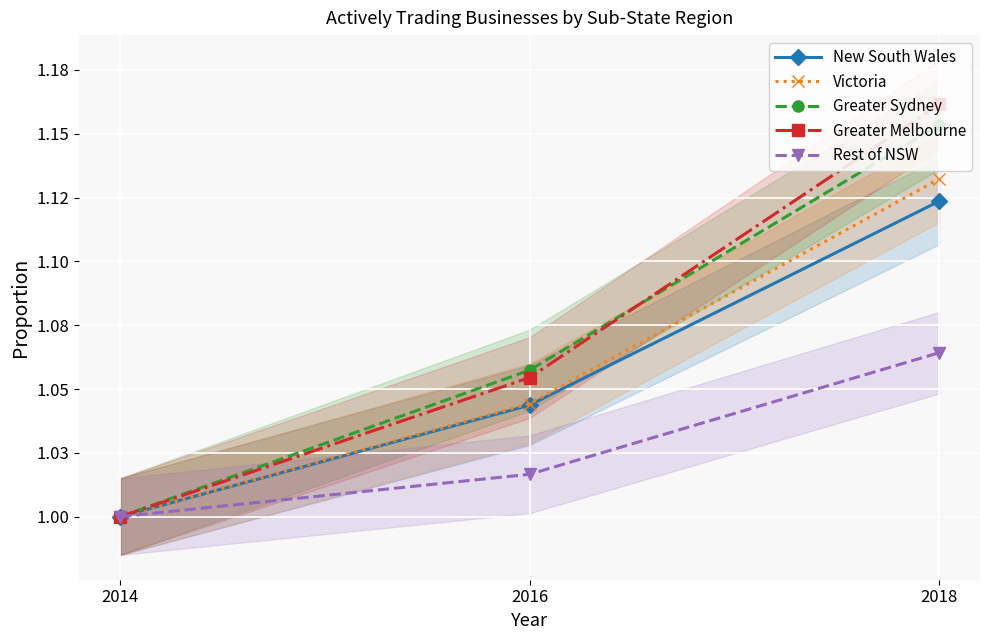

What is the sum of the Victoria values at 2018 and 2016?

2.2